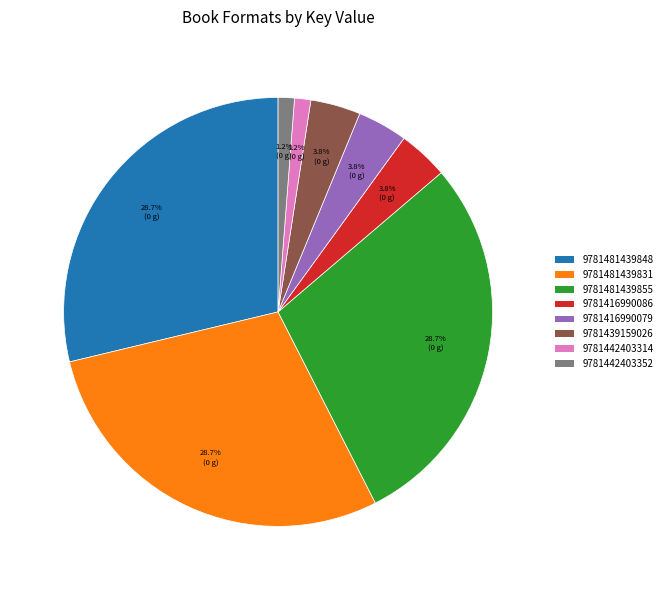

How many slices are in this pie chart?

8